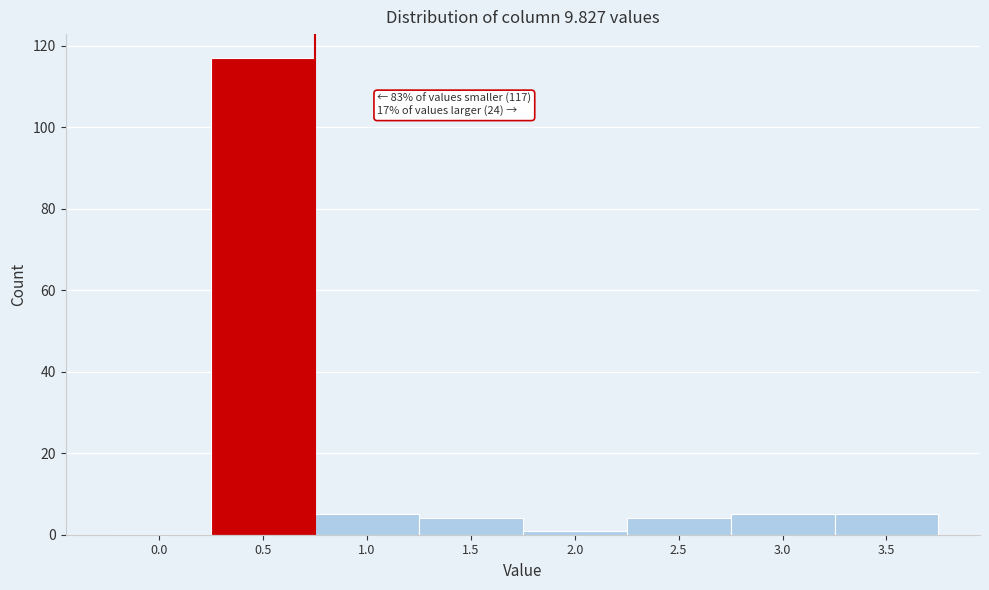

Reading left to right, extract all data points from this chart.

0.0=0	0.5=117	1.0=5	1.5=4	2.0=1	2.5=4	3.0=5	3.5=5